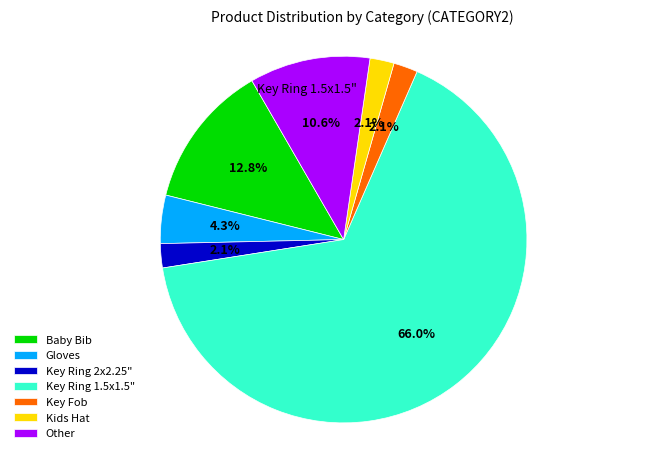

Is there a majority slice in this chart?

Yes